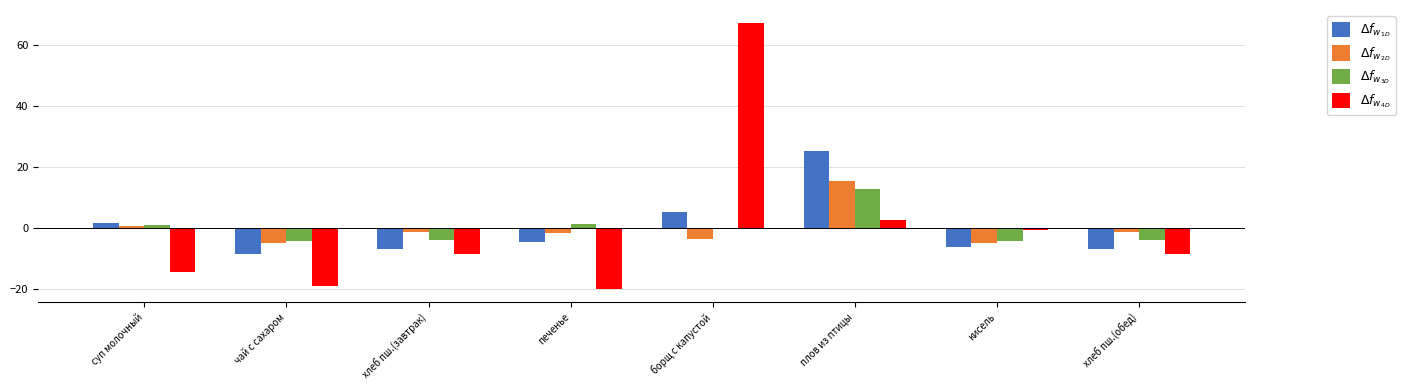

Which category has the highest value across all series?

борщ с капустой